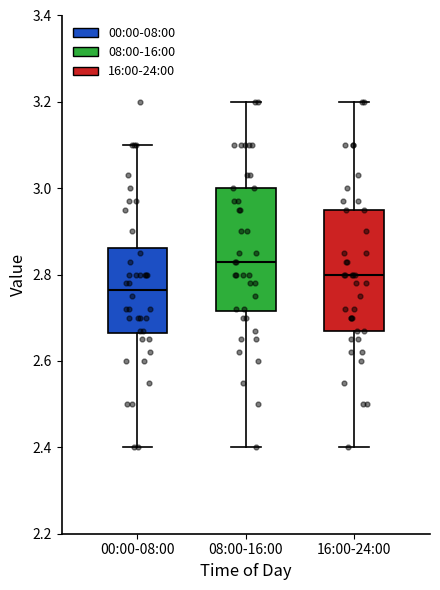

Which box has the lowest median line?

00:00-08:00